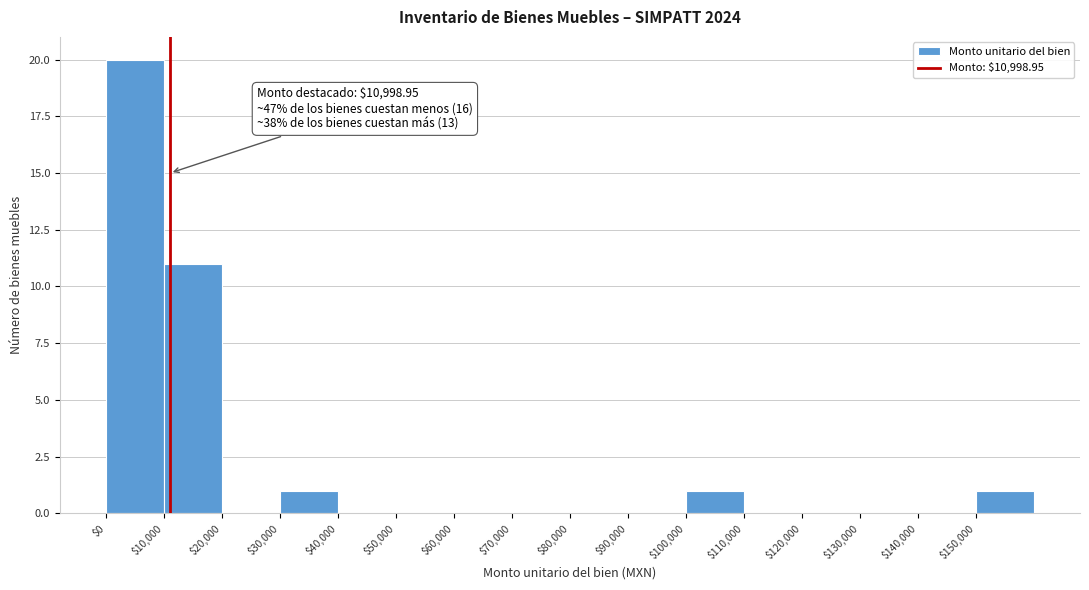

Over which range of the x-axis is the bar tallest?

0 to 10000